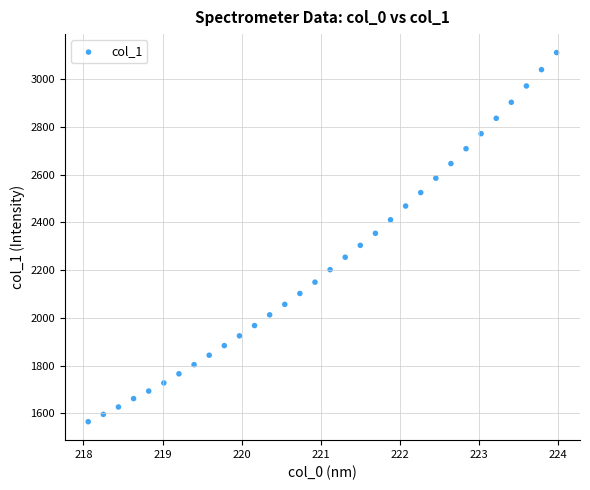

What is the range of X values (max minus min)?

5.9